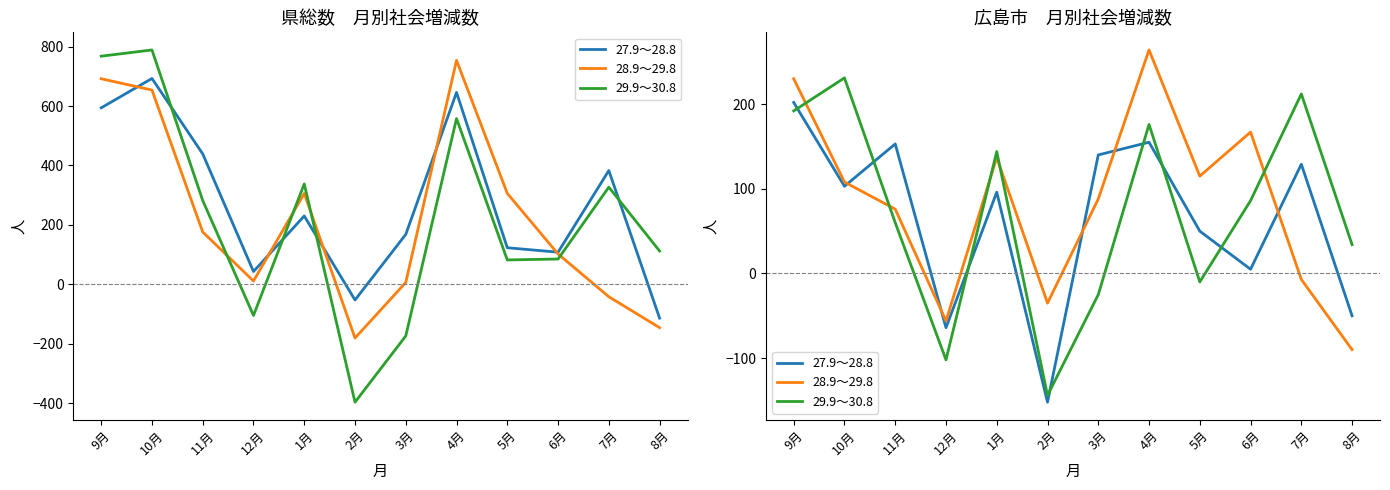

What is the label of the 8th point from the left?

4月